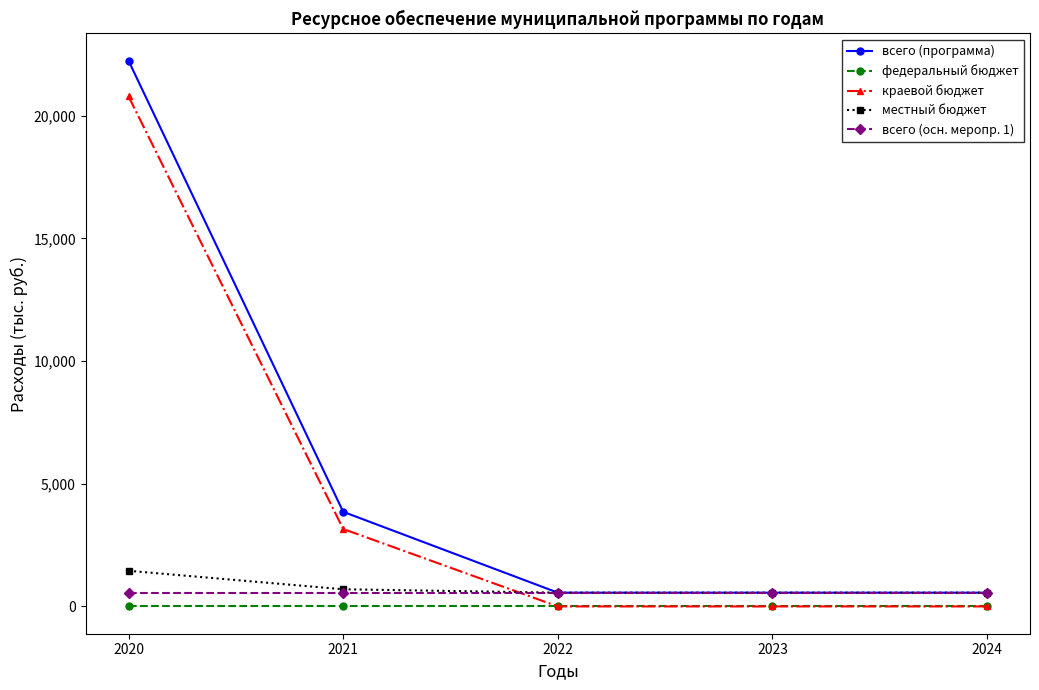

How many times do местный бюджет and краевой бюджет cross each other?

1